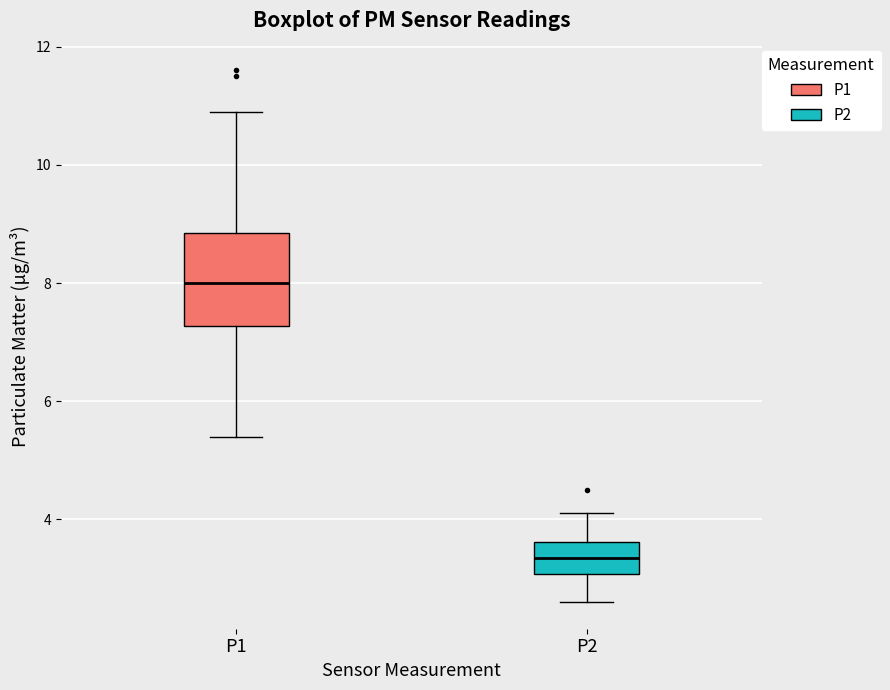

Reading left to right, read every box against the y-axis: the position of its median line, the range the box covers, and the ends of its whiskers. The values are not printed on the chart, so give them approximately, as read against the axis.

P1: median 8.0, box 7.2 to 8.8, whiskers 5.4 to 11.0
P2: median 3.4, box 3.0 to 3.6, whiskers 2.6 to 4.2